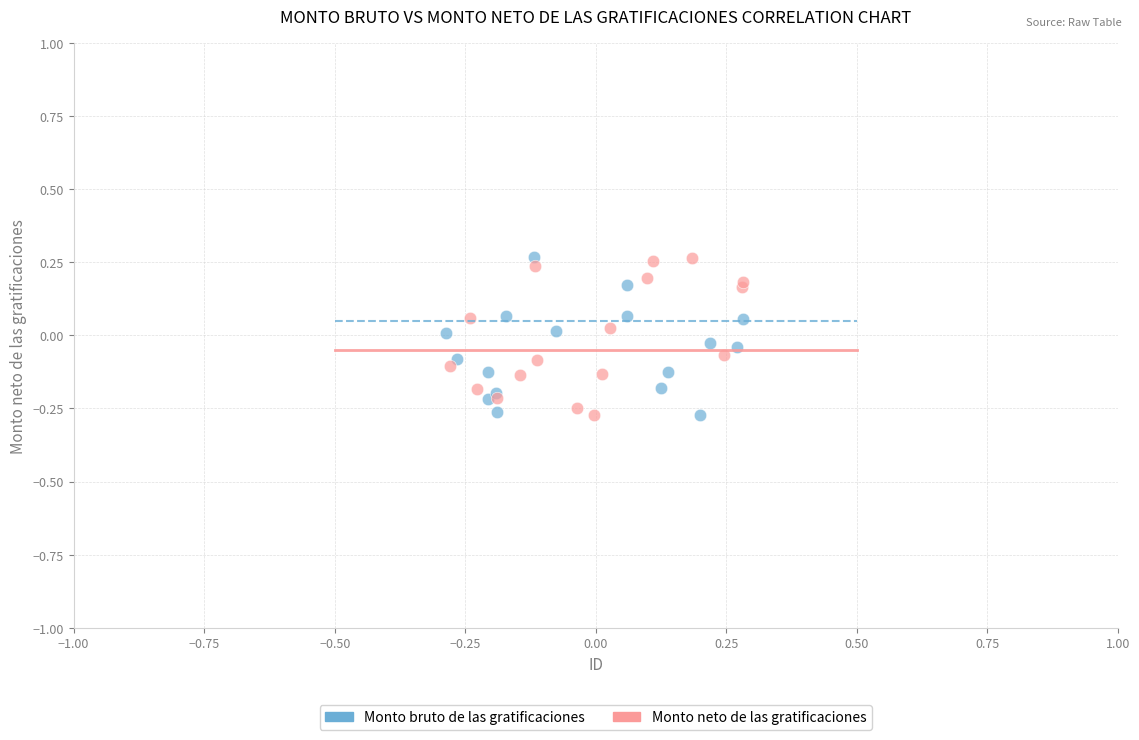

What are all the series names shown in the legend?

Monto bruto de las gratificaciones, Monto neto de las gratificaciones